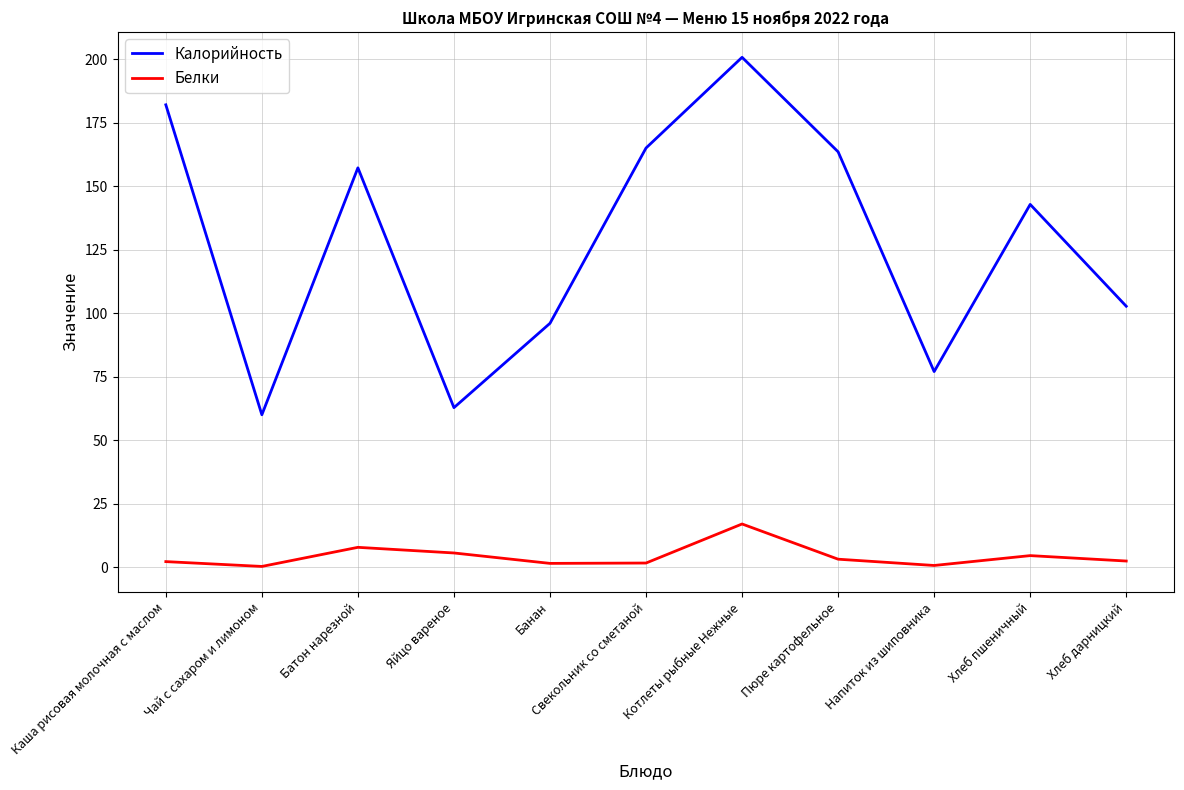

Which label corresponds to the largest value in the chart?

Котлеты рыбные Нежные